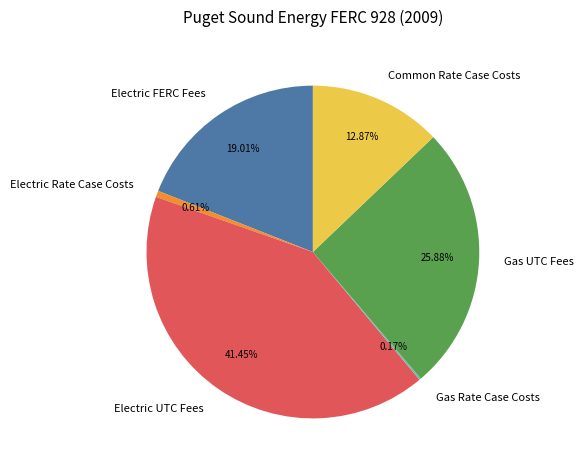

Which category has the biggest portion of the pie?

Electric UTC Fees